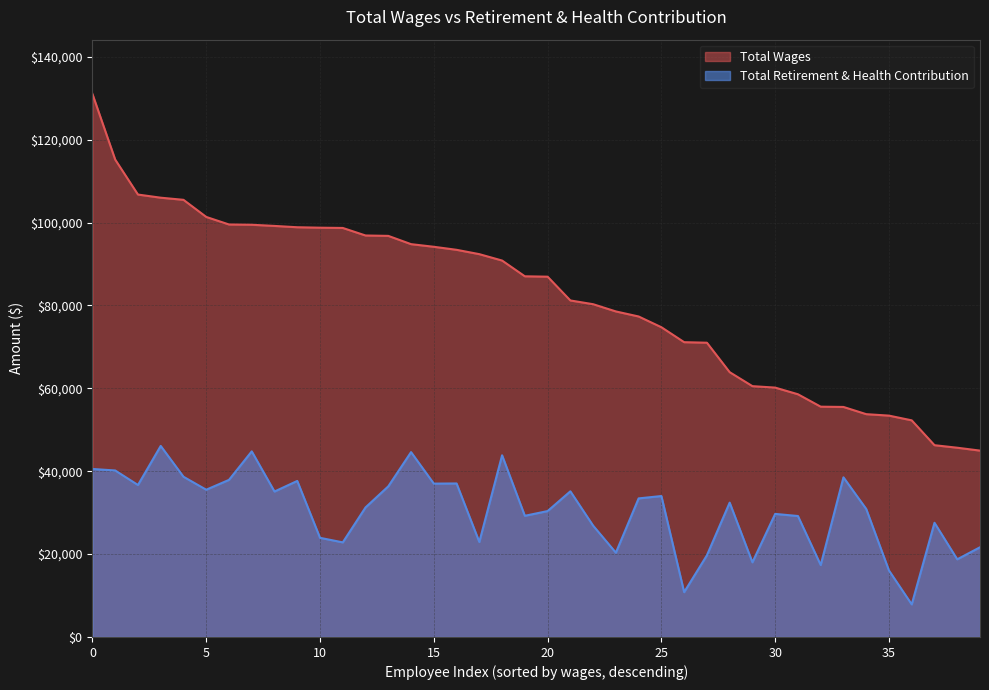

The Total Wages series shows 74753 at 25. True or false?

True